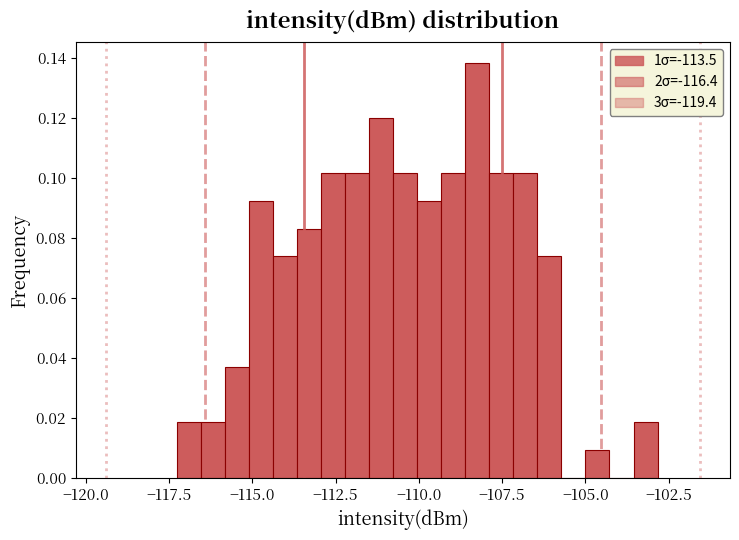

Read against the x-axis, roughly where is the centre of the tallest bar?

-108.0